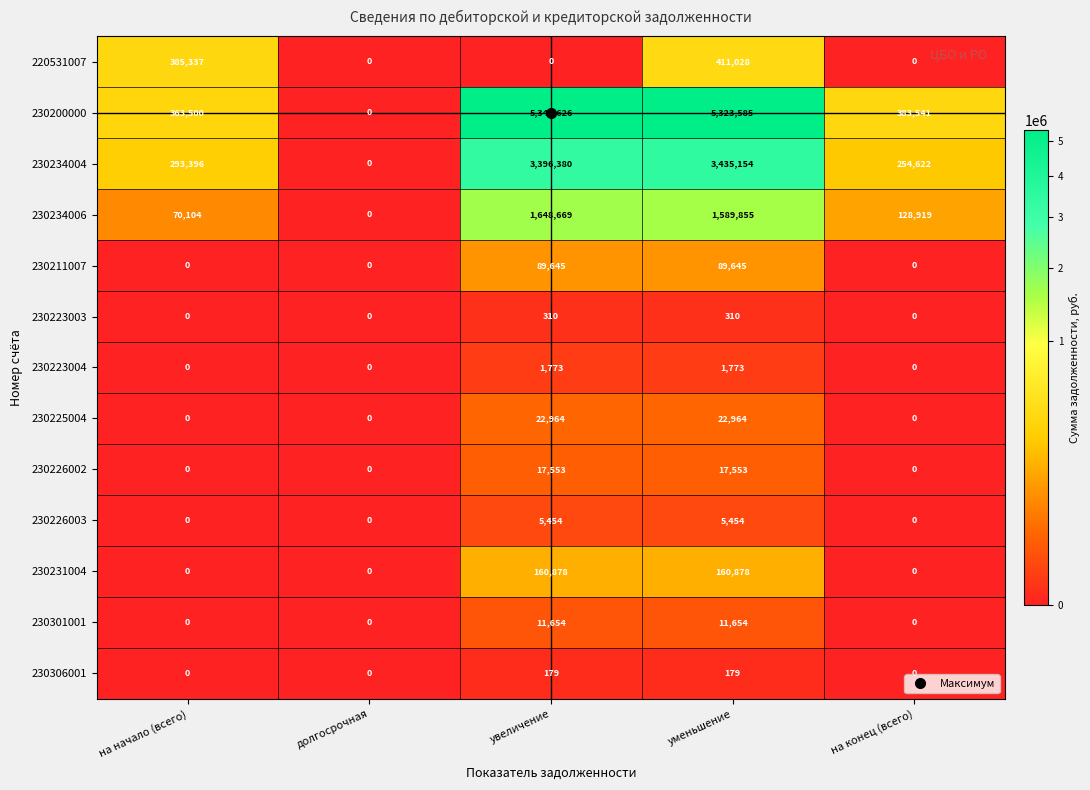

True or false: 230223004 has a value of 1773 at уменьшение.

True